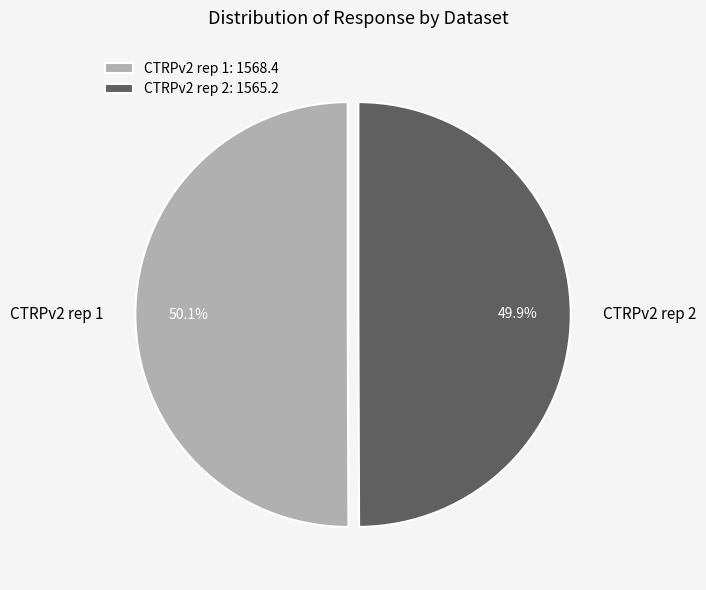

What is the total percentage of CTRPv2 rep 1 and CTRPv2 rep 2?

100.0%